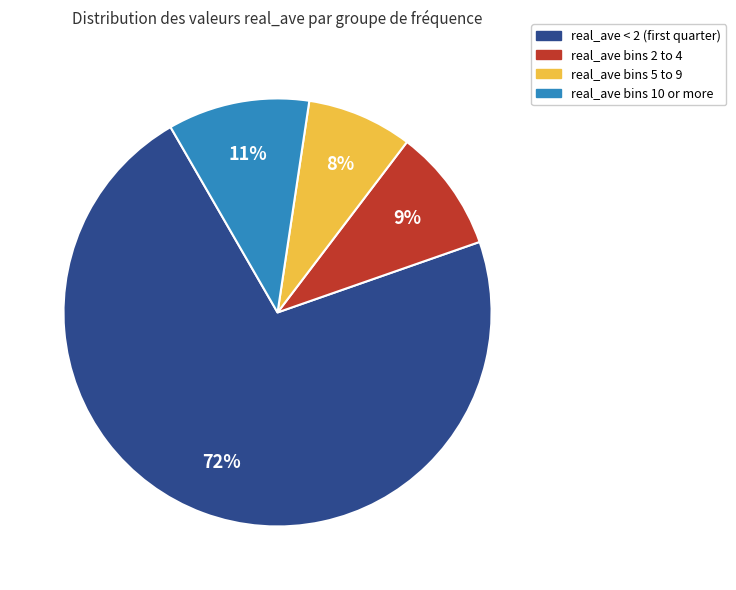

Is real_ave bins 2 to 4 the majority of the pie?

No